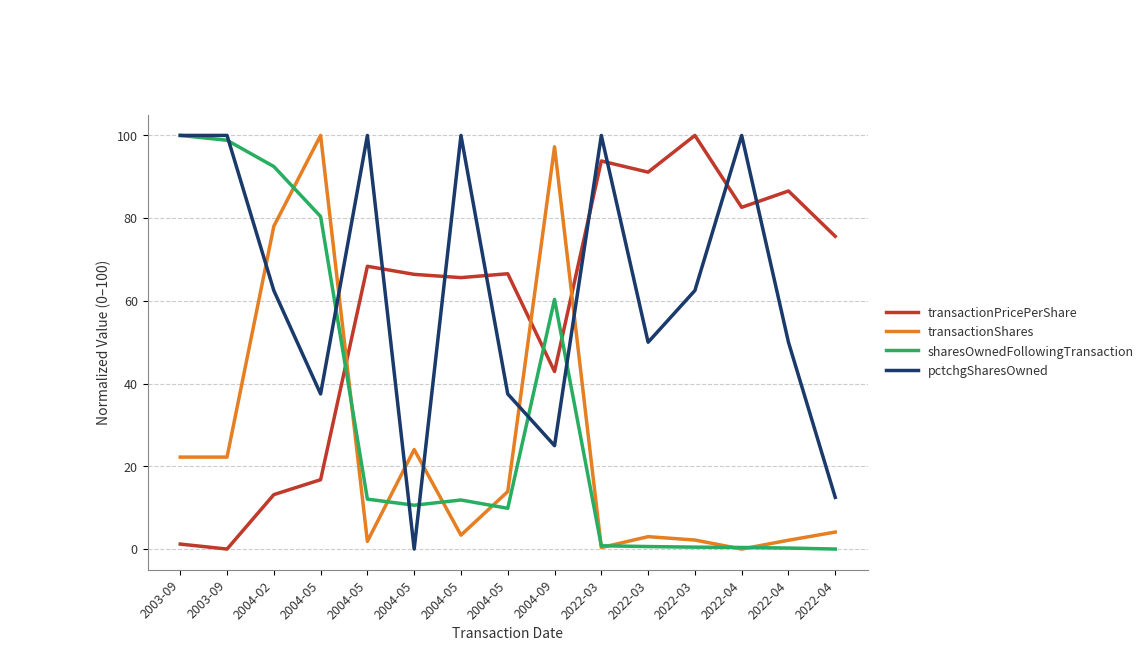

What is the difference between the maximum and minimum values in the pctchgSharesOwned series?

100.0